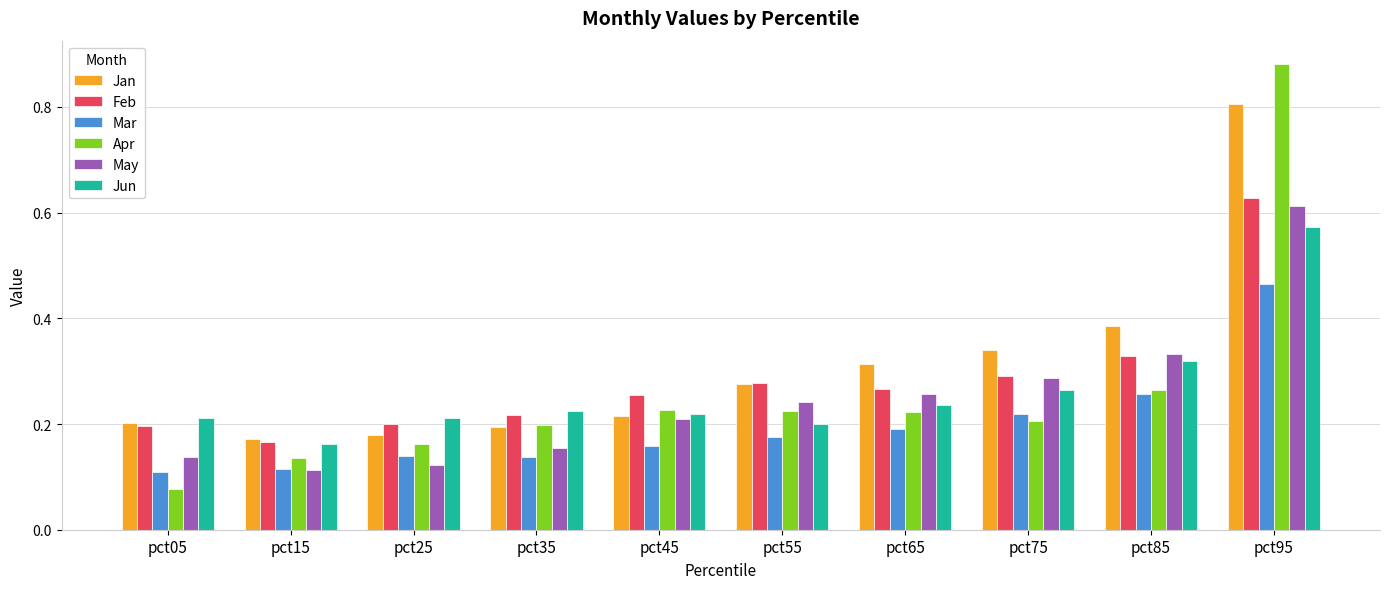

Between pct35 and pct75, which series saw the biggest shift?

Jan